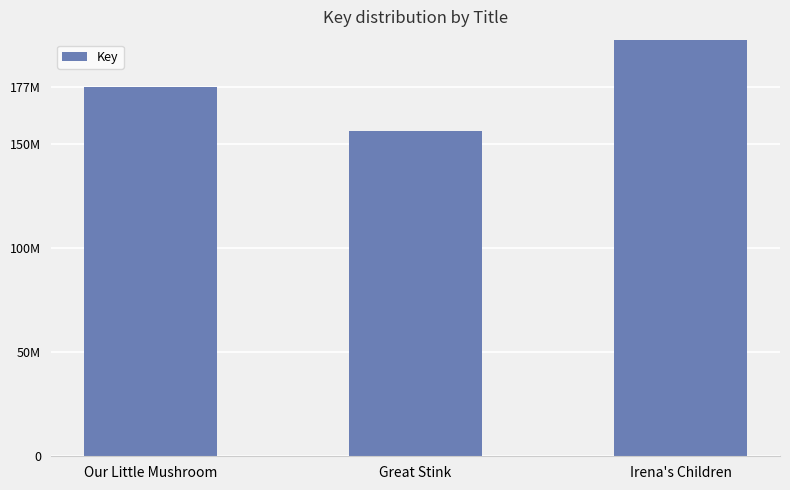

True or false: the data shows 102965364 at Our Little Mushroom.

False